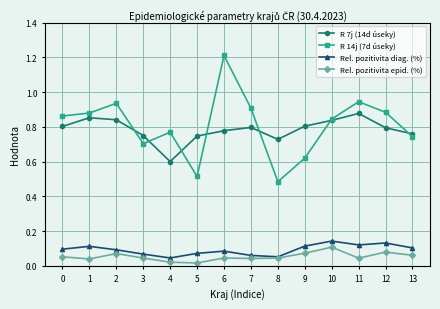

Where is the first local maximum for R 7j (14d úseky)?

1